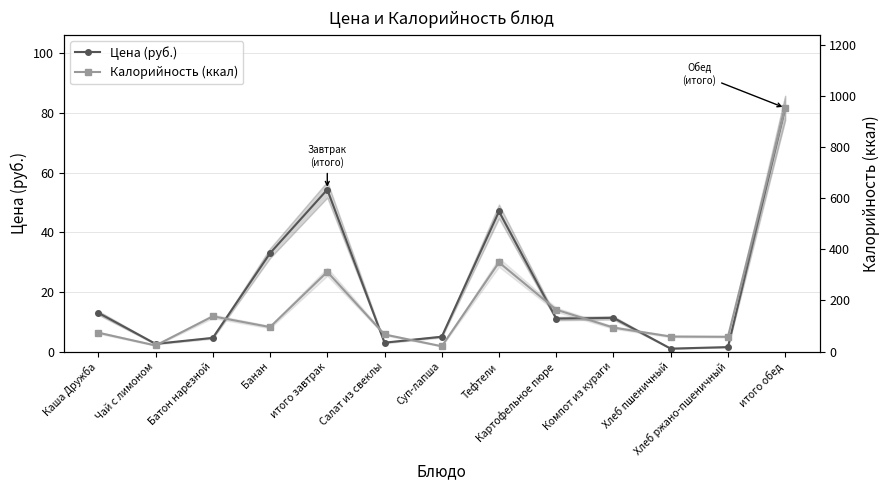

The value of Калорийность (ккал) at Банан is 38.4. True or false?

False